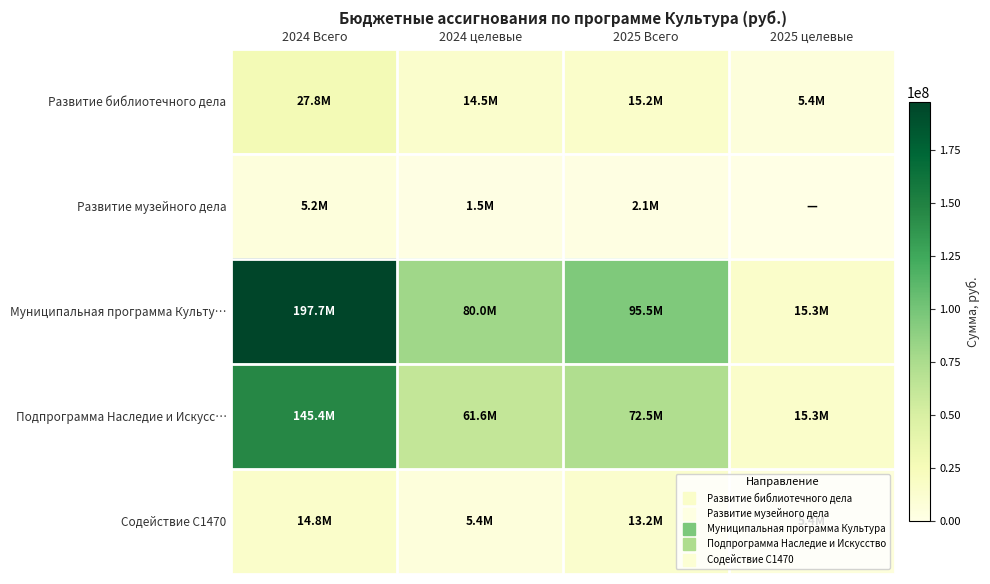

Which series has the widest spread of values?

Муниципальная программа Культу…